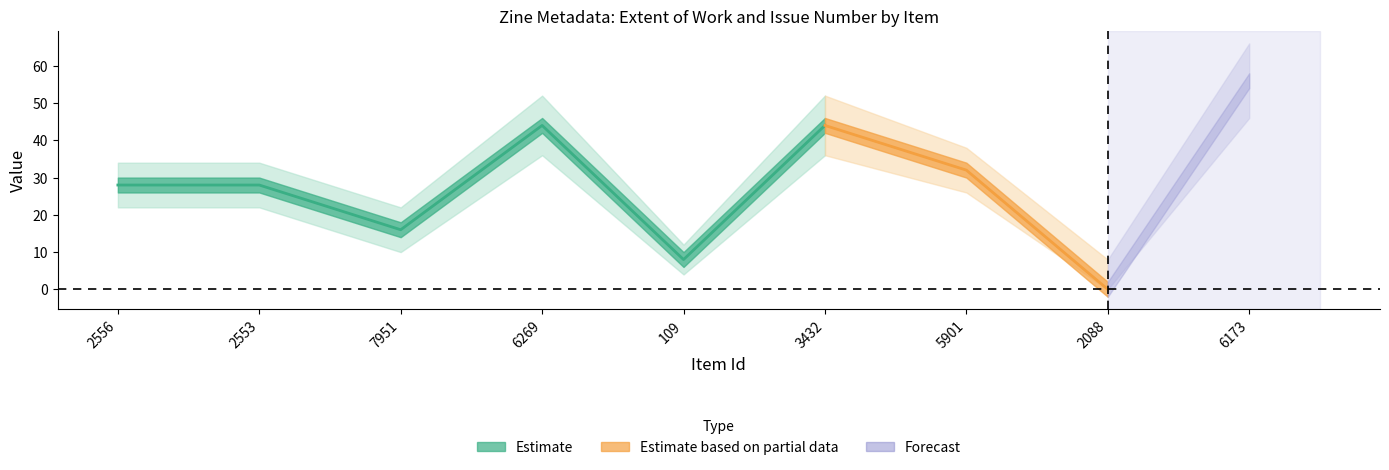

What is the value of the Extent of Work point at the 1st from the left?

28